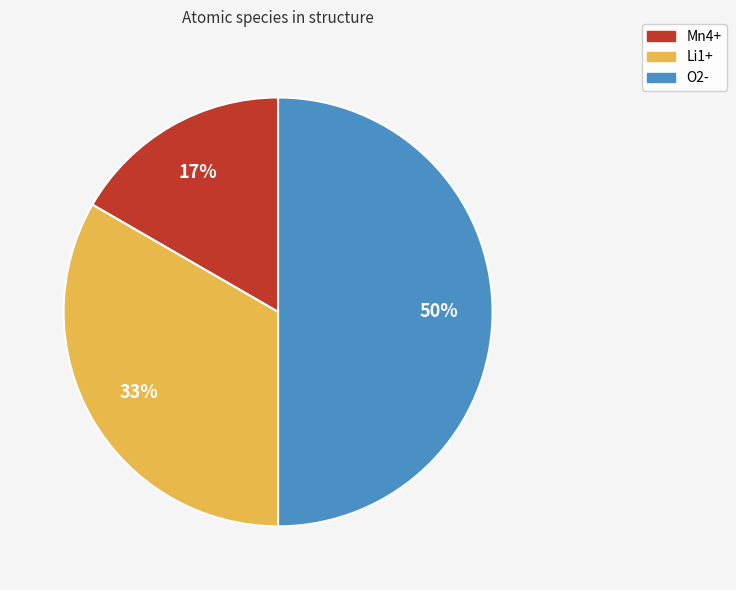

How many segments does this pie chart have?

3